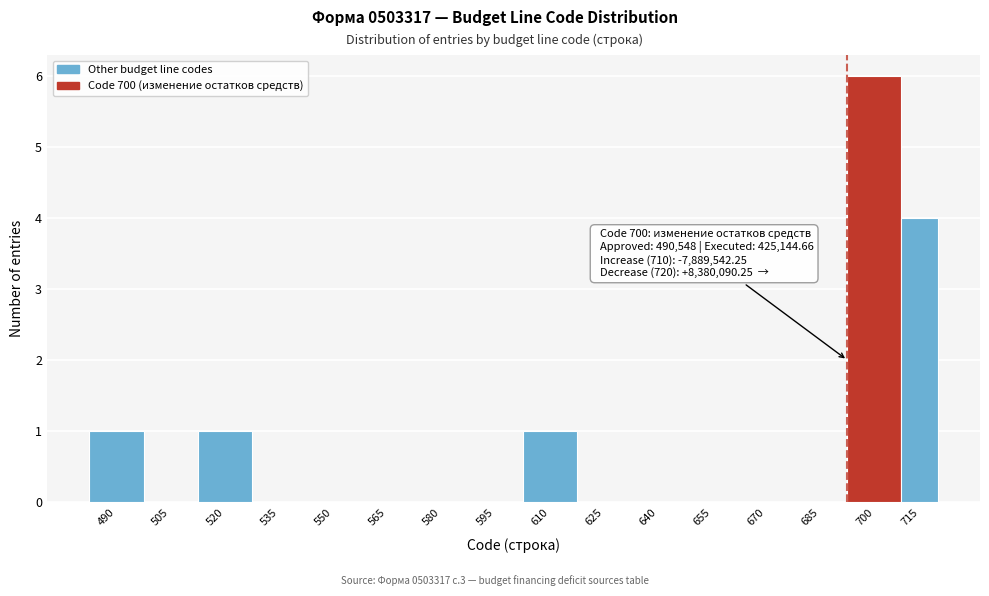

Reading left to right, transcribe all the data shown in this chart.

490=1	505=0	520=1	535=0	550=0	565=0	580=0	595=0	610=1	625=0	640=0	655=0	670=0	685=0	700=6	715=4